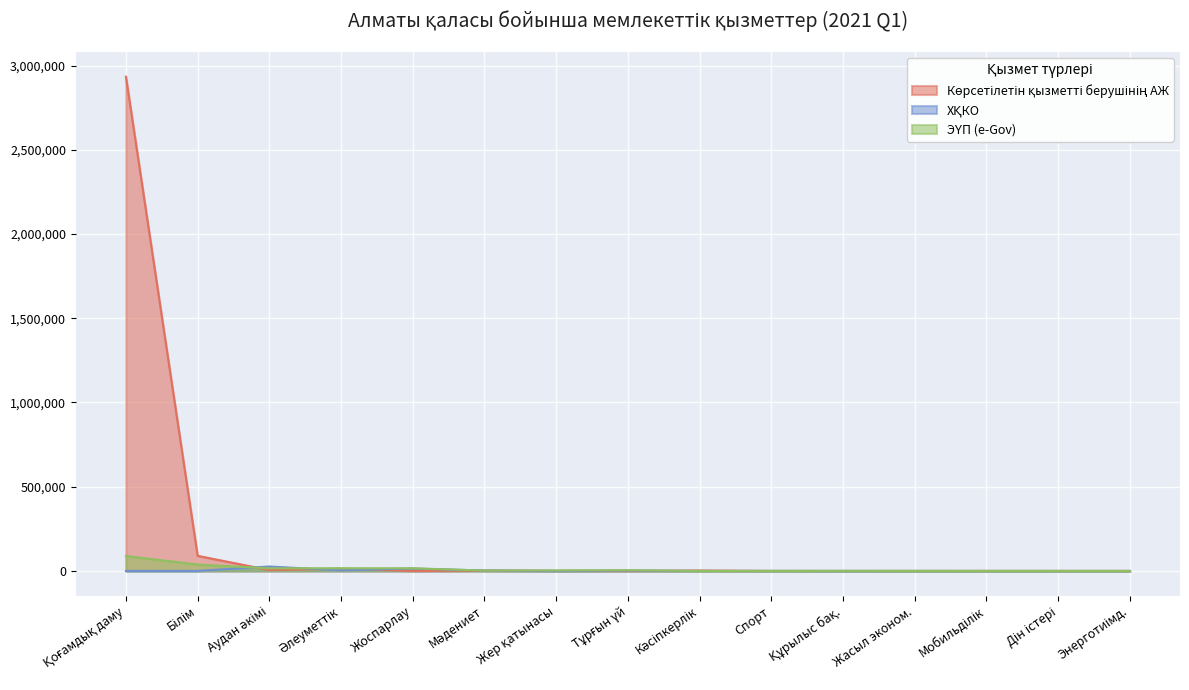

What is the maximum value shown in the chart?

2933526